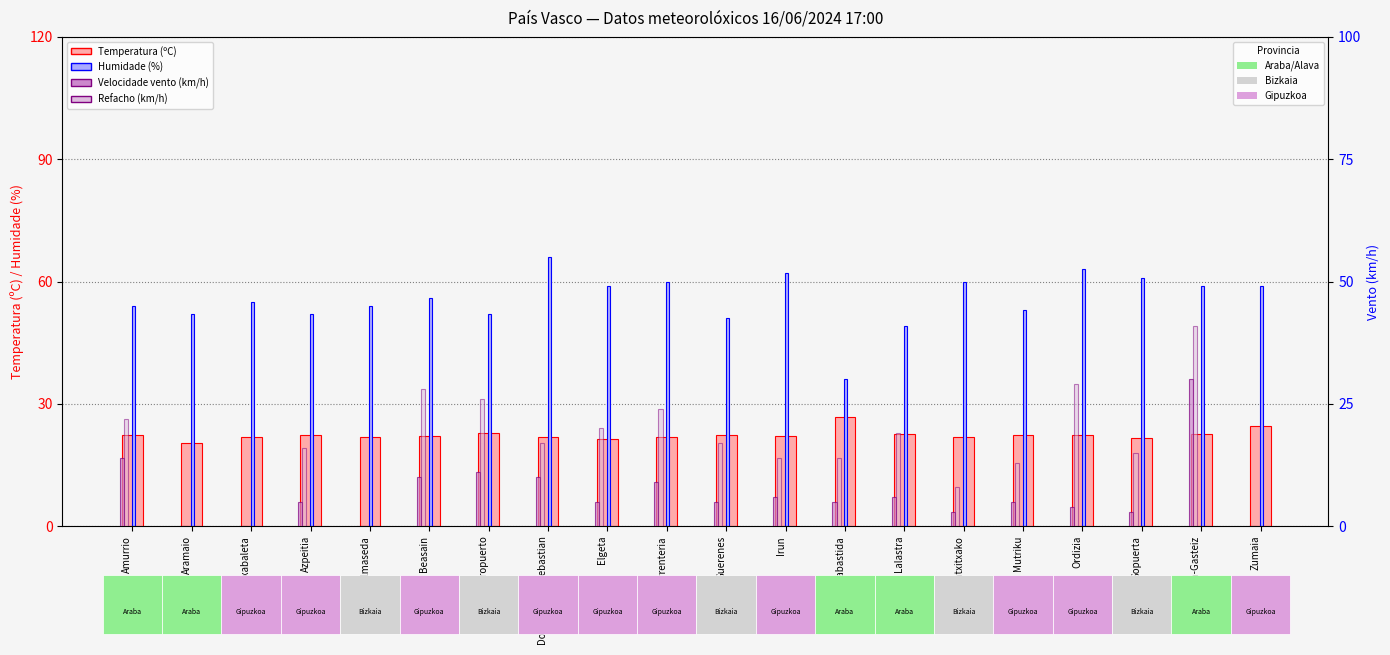

List the labels in order of Temperatura (ºC) value, largest first.

Labastida, Zumaia, Bilbao Aeropuerto, Vitoria-Gasteiz, Lalastra, Ordizia, Azpeitia, Amurrio, Guerenes, Mutriku, Beasain, Irun, Aretxabaleta, Balmaseda, Donostia/San Sebastian, Matxitxako, Errenteria, Sopuerta, Elgeta, Aramaio